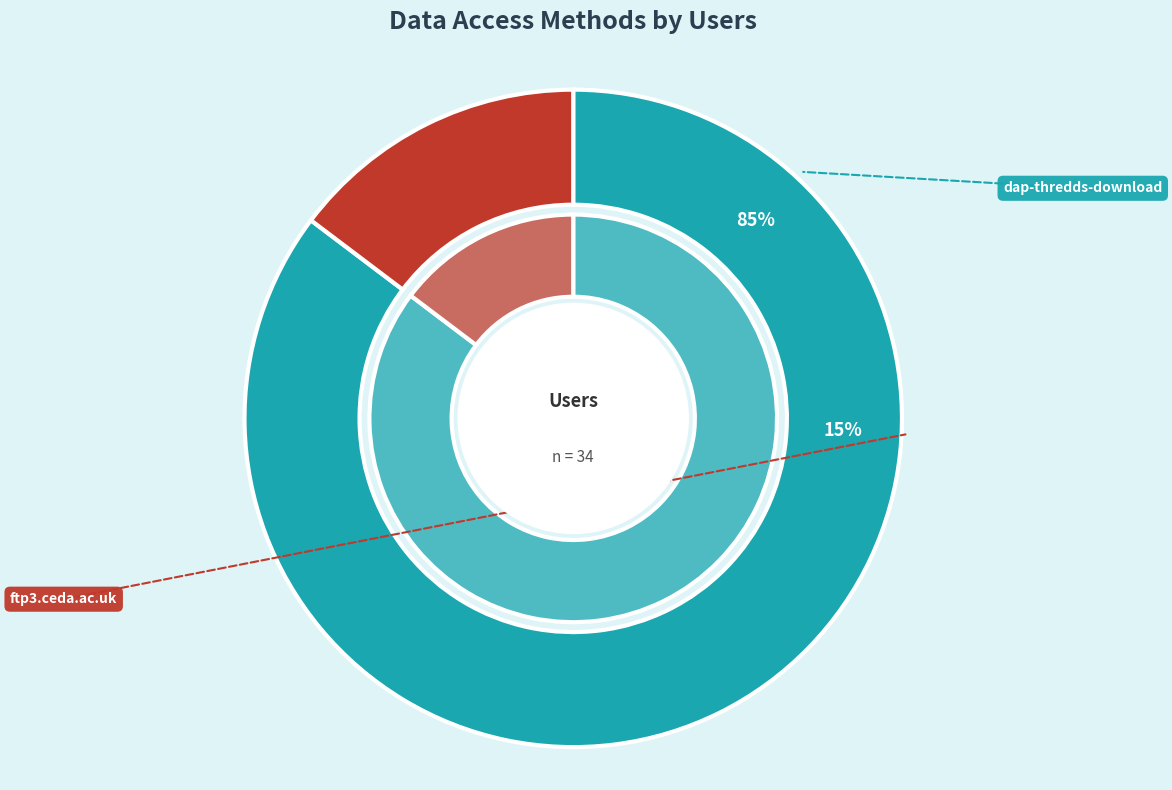

What percentage is NOT represented by dap-thredds-download?

14.7%